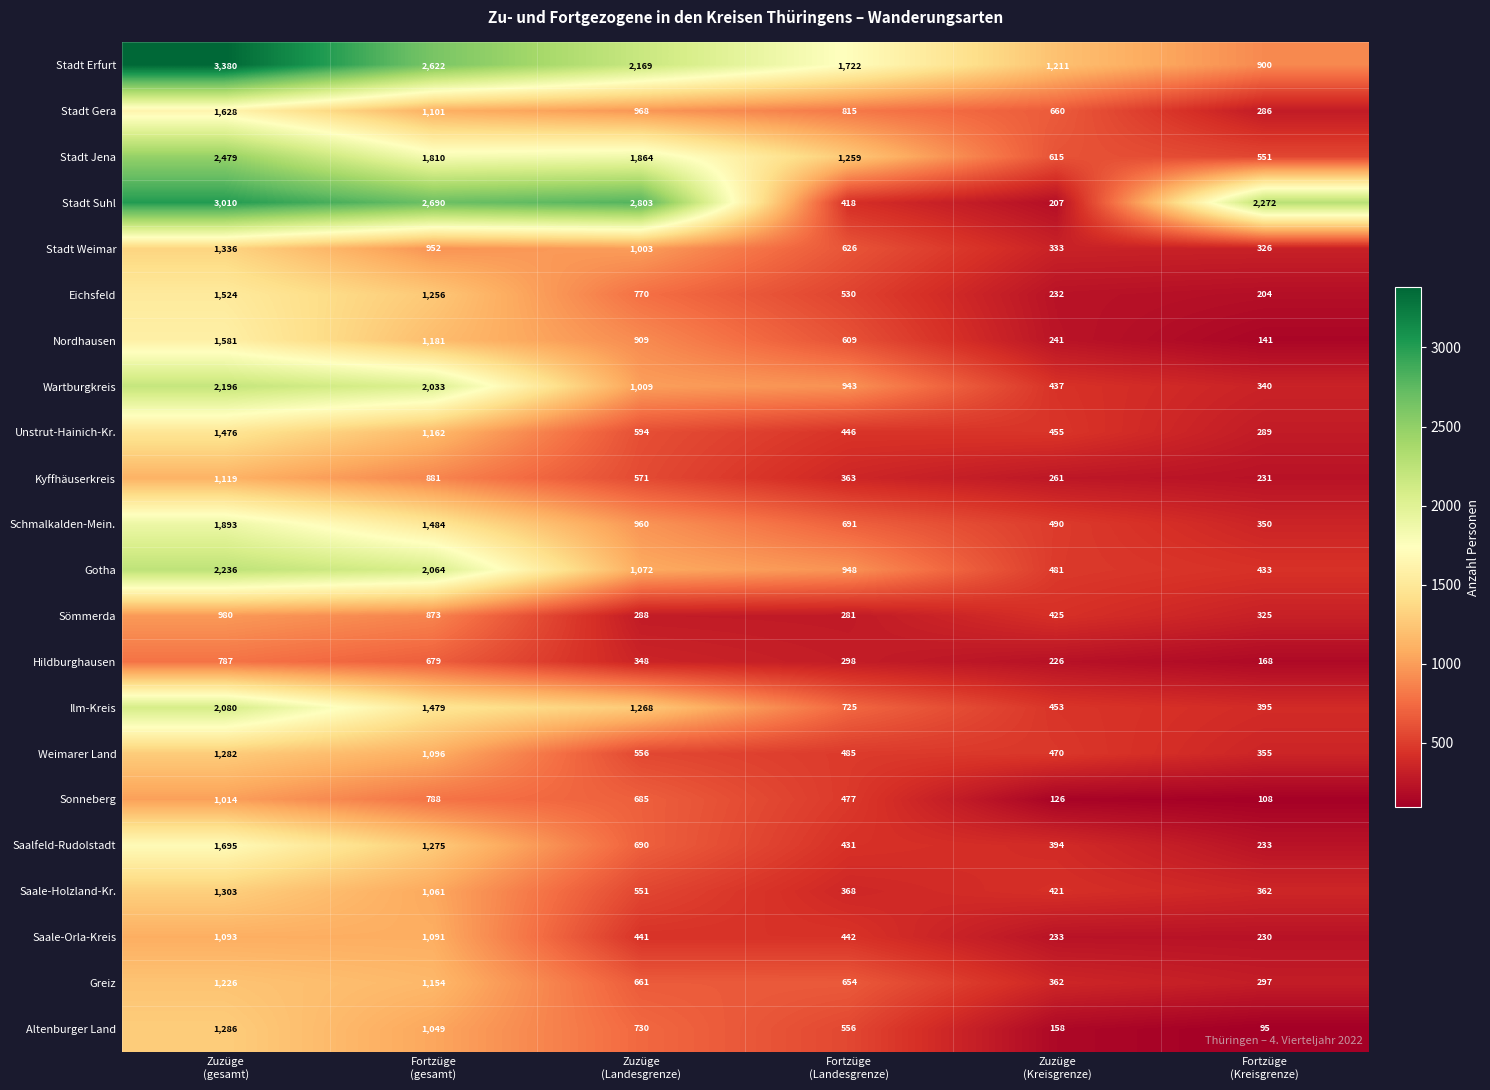

Which category has the highest value across all series?

Zuzüge
(gesamt)